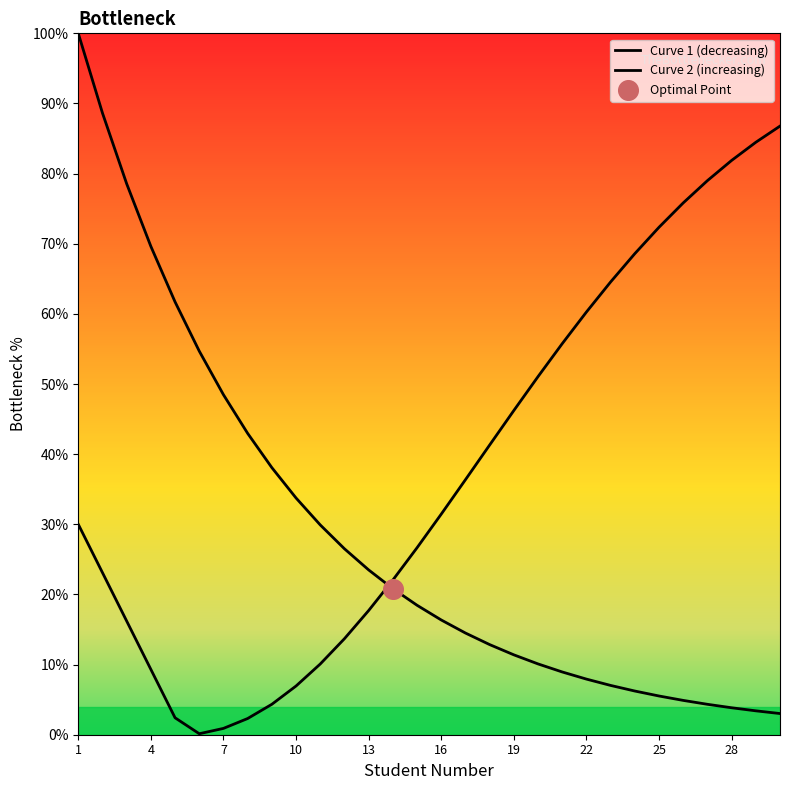

How many lines are shown in the chart?

2